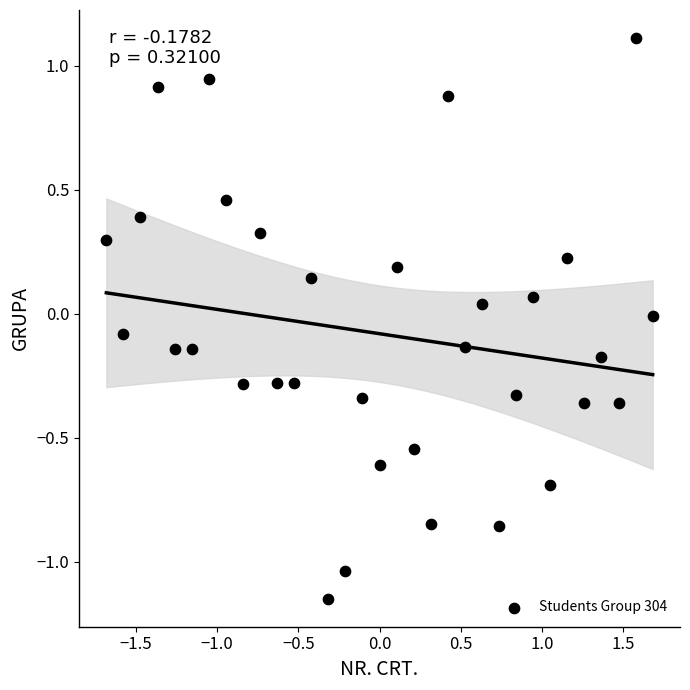

What is the range of Y values (max minus min)?

2.3